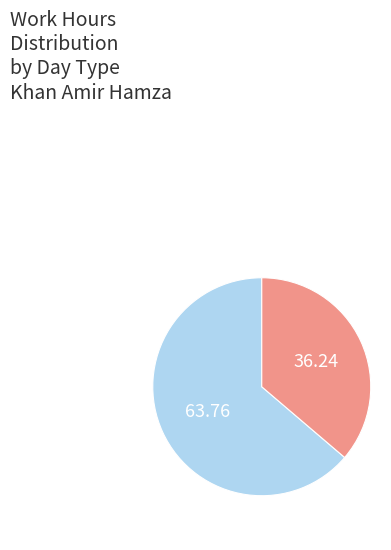

Does any single category account for the majority?

Yes